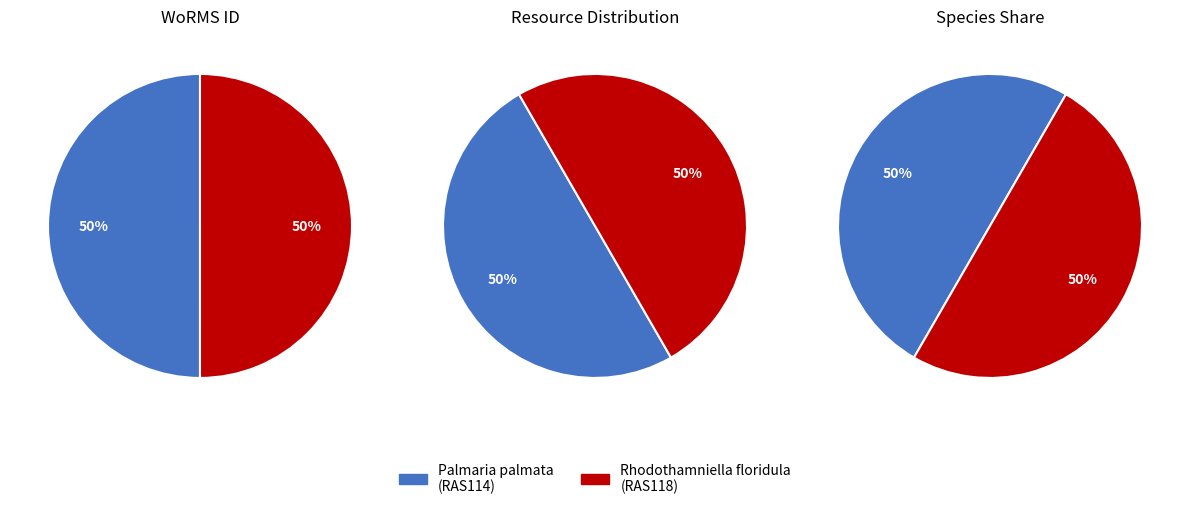

How many segments does this pie chart have?

2